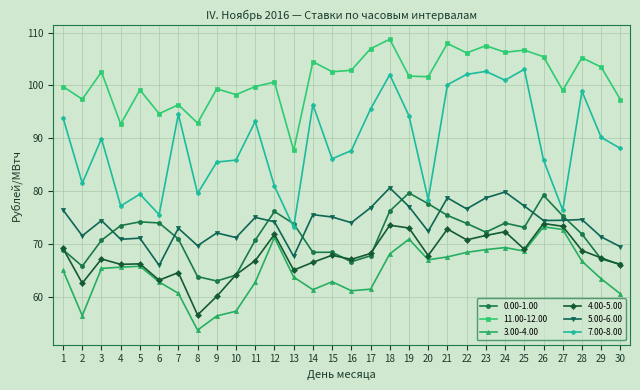

True or false: 0.00-1.00 has more than 2 points higher than both neighbors.

True